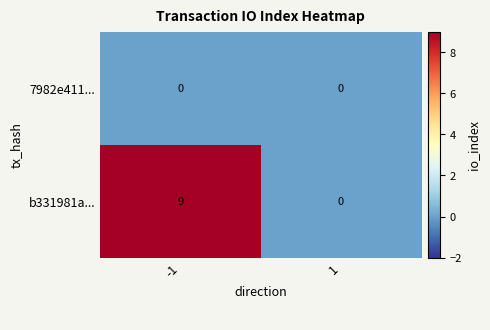

Reading left to right, transcribe all the data shown in this chart.

7982e411...: 0	0
b331981a...: 9	0